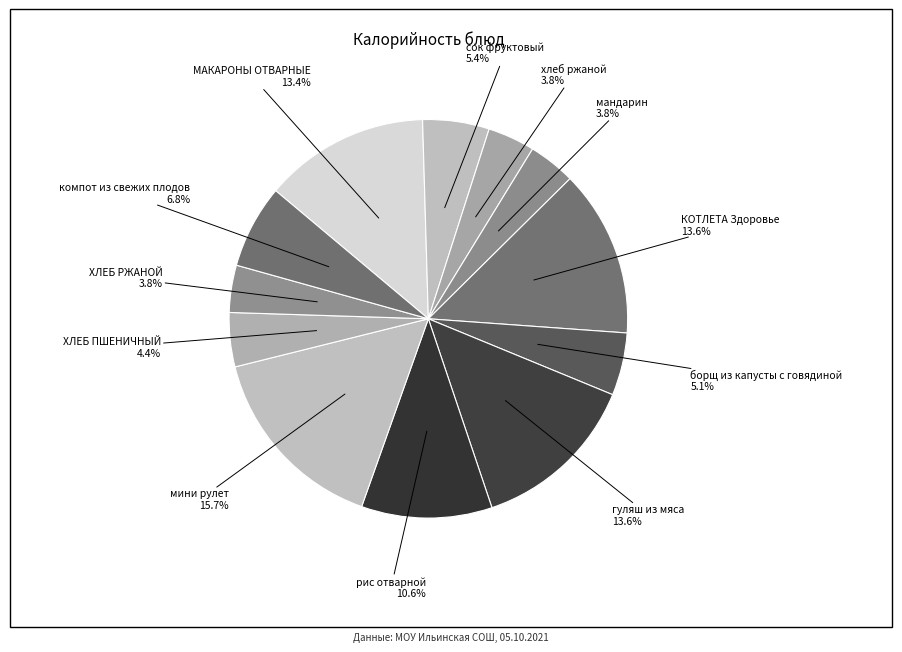

What percentage is NOT represented by борщ из капусты с говядиной?

94.9%